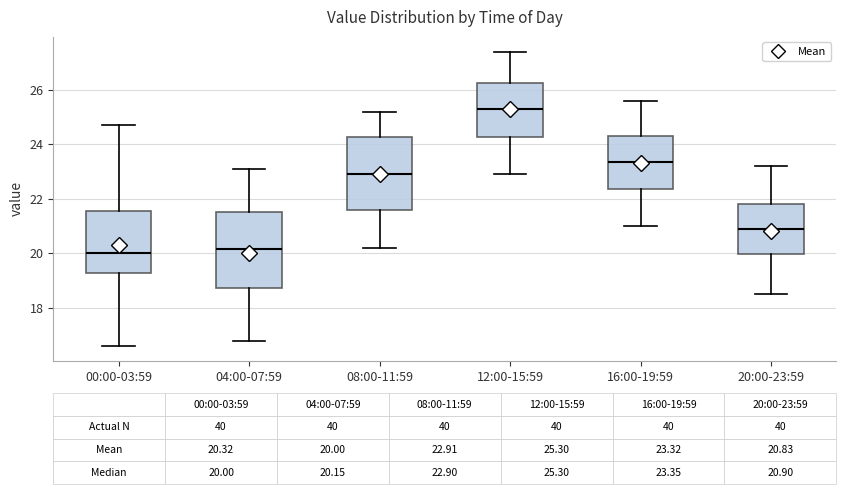

Which box's median line is the highest?

12:00-15:59